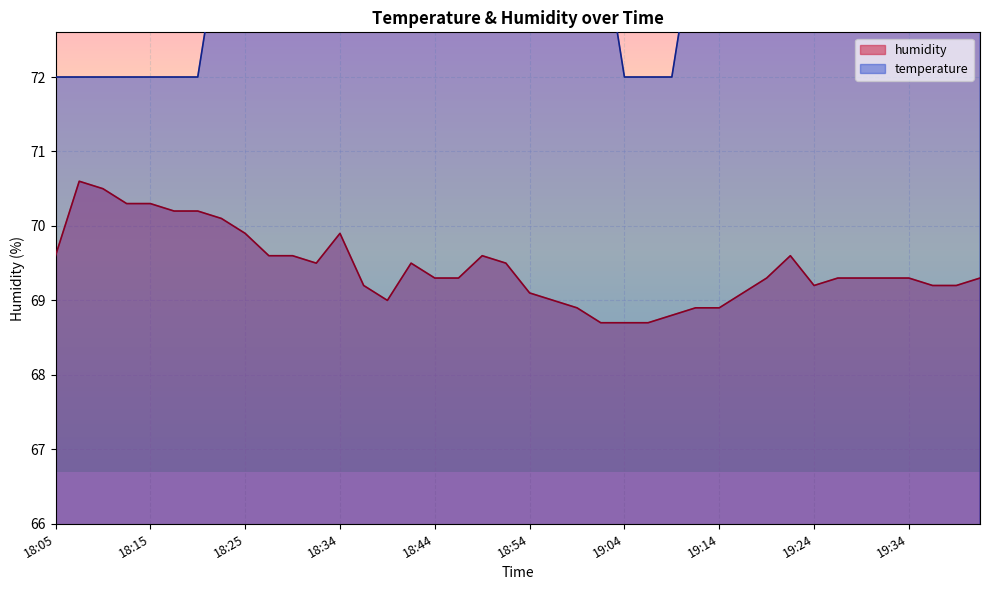

True or false: humidity has a value of 69.2 at 19:36.

True